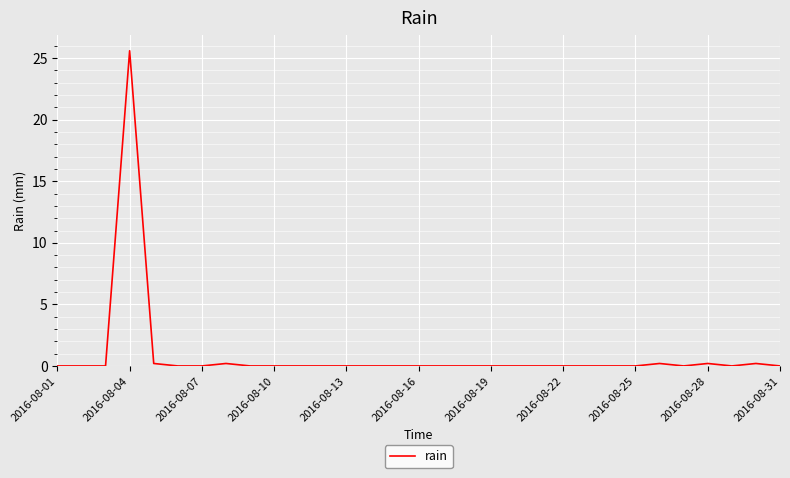

What is the maximum value shown in the chart?

25.6